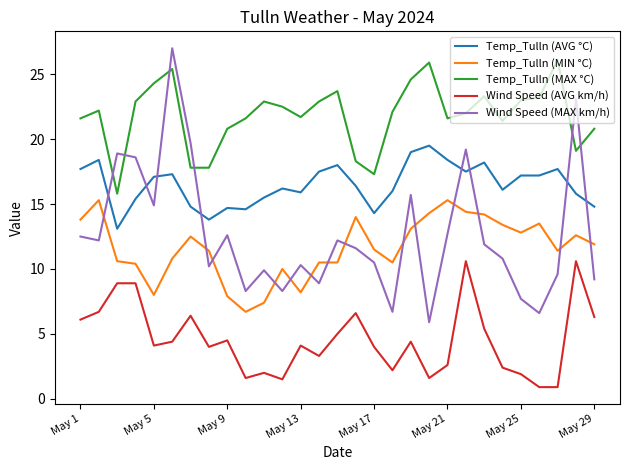

Which series has the largest total across all categories?

Temp_Tulln (MAX °C)